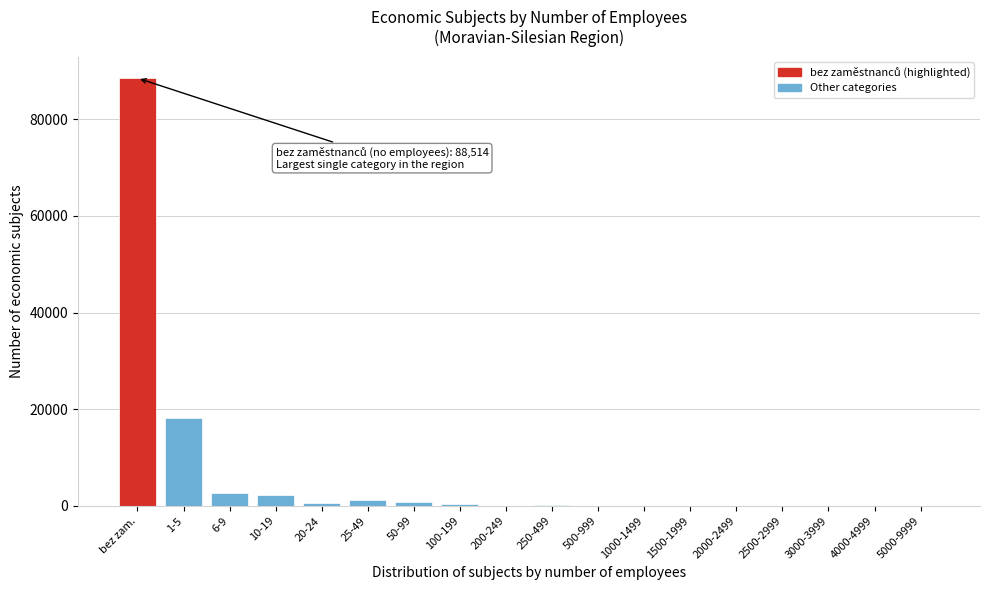

The value at 6-9 is 2588. True or false?

True